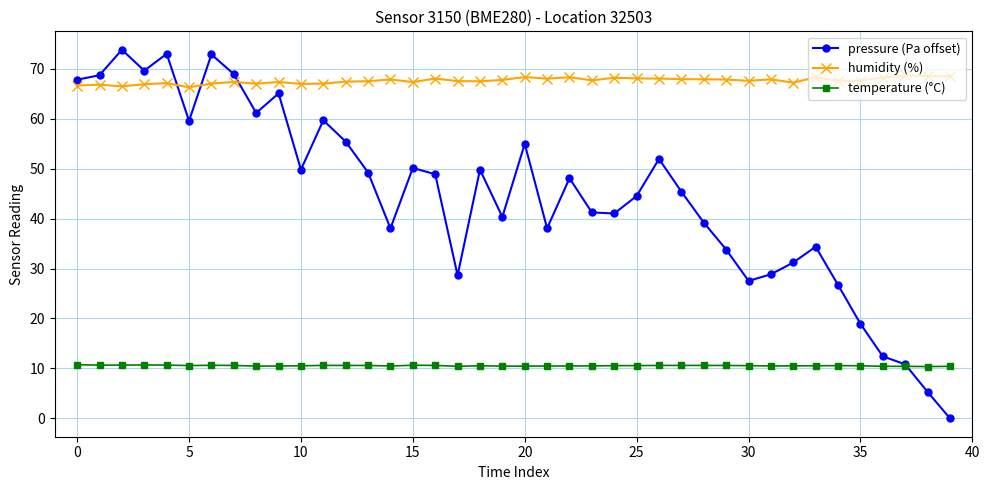

What is the greatest value displayed?

73.9